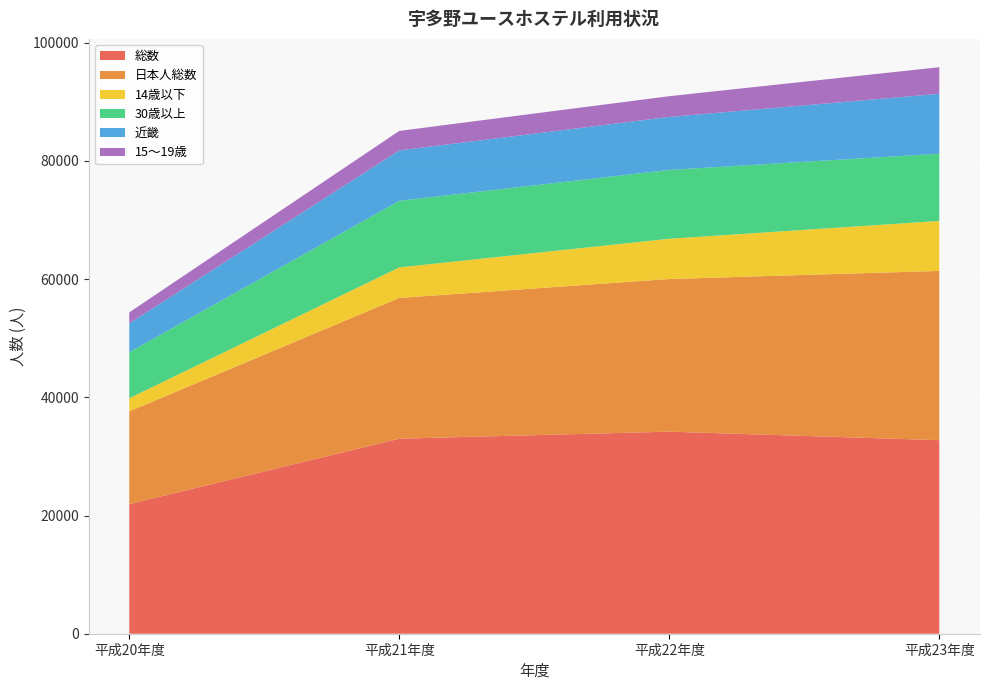

Reading left to right, what are all the values shown in this chart?

総数: 21927	32995	34186	32745
日本人総数: 15694	23814	25825	28637
14歳以下: 2217	5169	6808	8455
30歳以上: 7783	11265	11647	11371
近畿: 4881	8522	8968	10138
15～19歳: 1863	3301	3507	4497